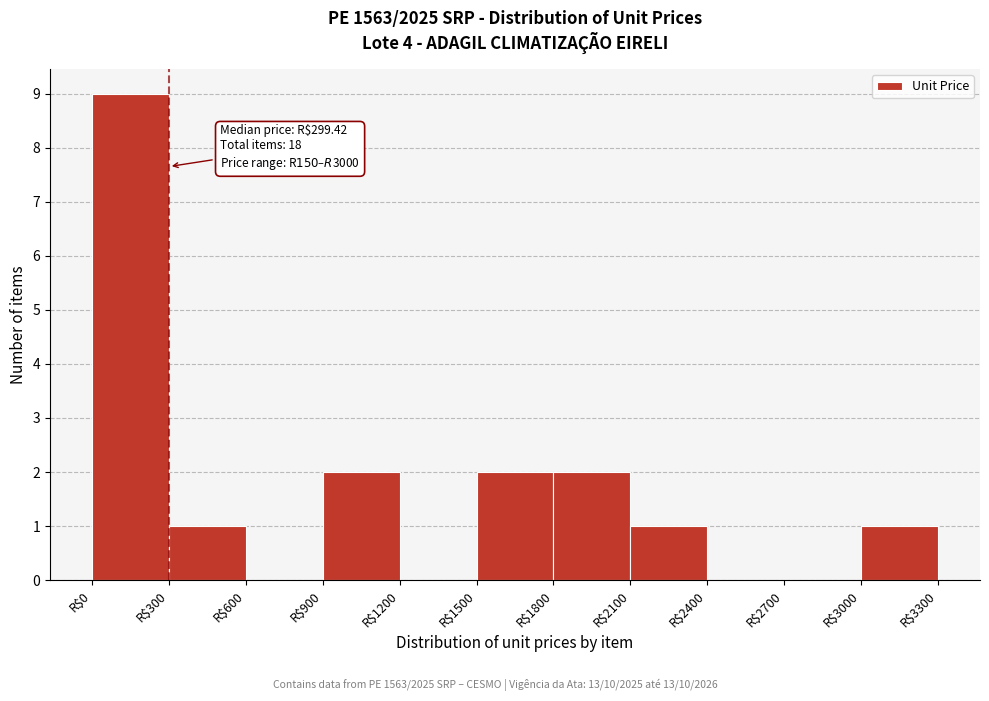

Over which range of the x-axis is the bar tallest?

0 to 300